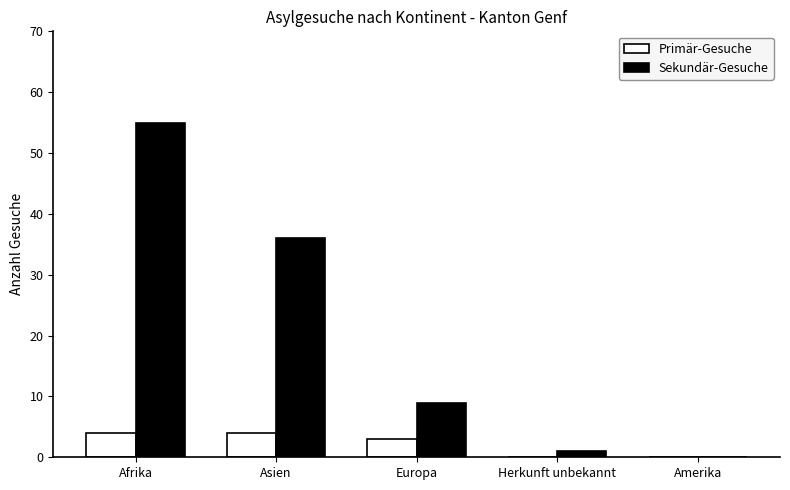

What is the highest value of the Primär-Gesuche series?

4